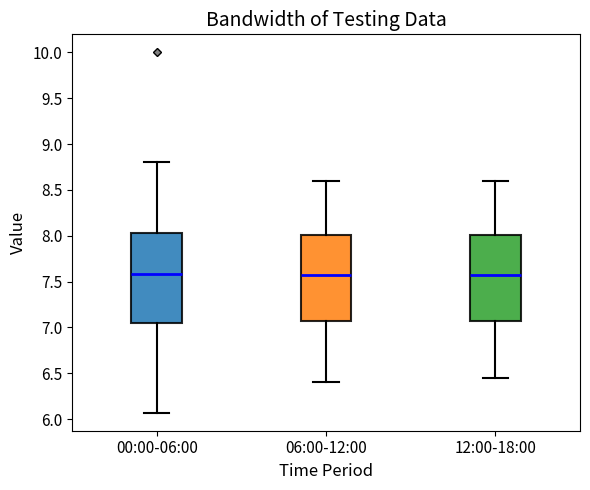

Reading left to right, read every box against the y-axis: the position of its median line, the range the box covers, and the ends of its whiskers. The values are not printed on the chart, so give them approximately, as read against the axis.

00:00-06:00: median 7.60, box 7.05 to 8.05, whiskers 6.05 to 8.80
06:00-12:00: median 7.60, box 7.10 to 8.00, whiskers 6.40 to 8.60
12:00-18:00: median 7.60, box 7.10 to 8.00, whiskers 6.45 to 8.60